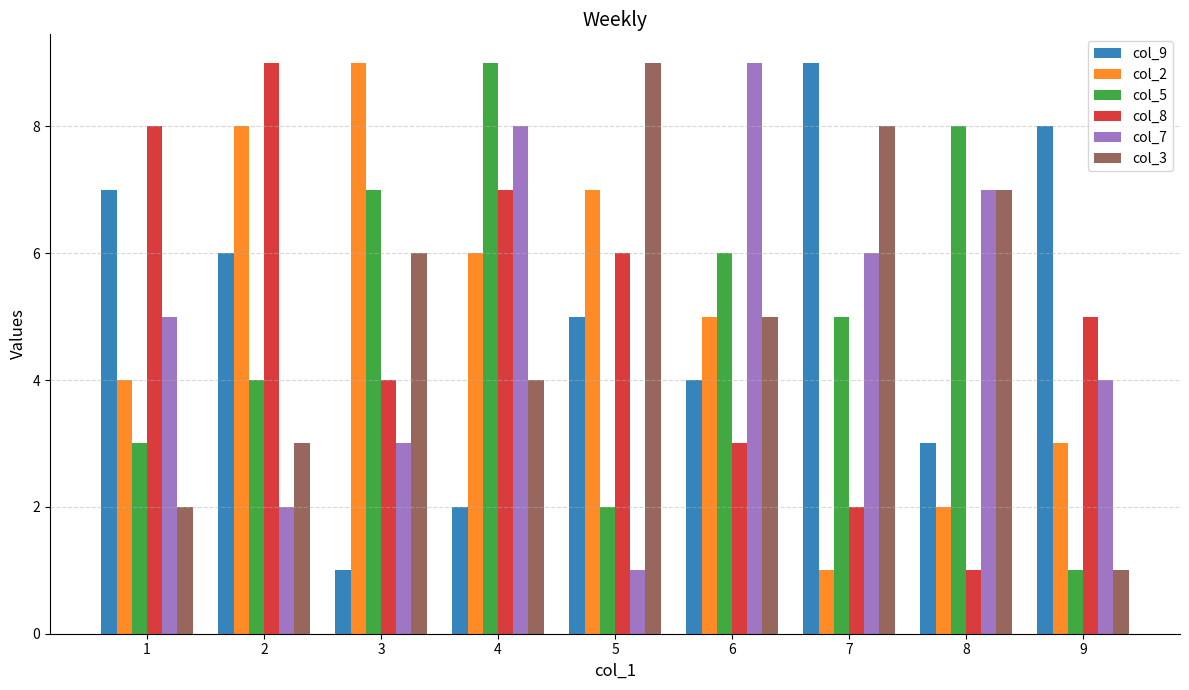

What is the value of the col_9 bar at the 6th from the left?

4